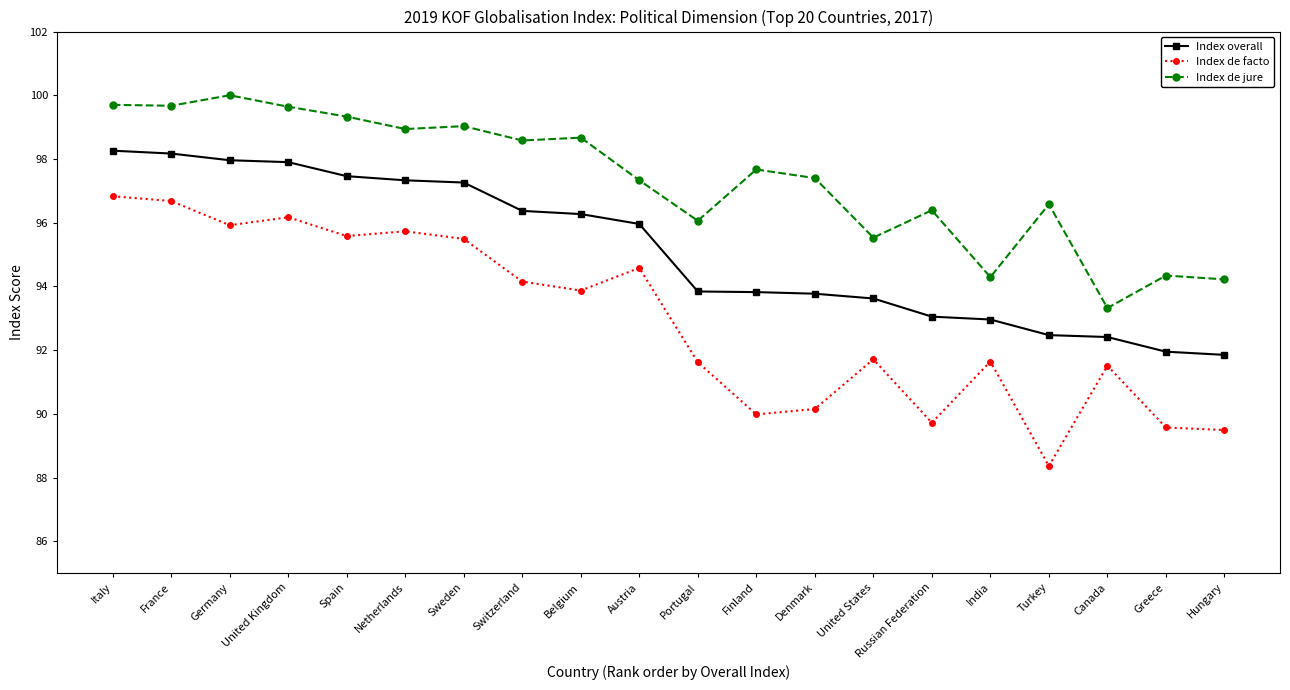

Which series has the largest total across all categories?

Index de jure